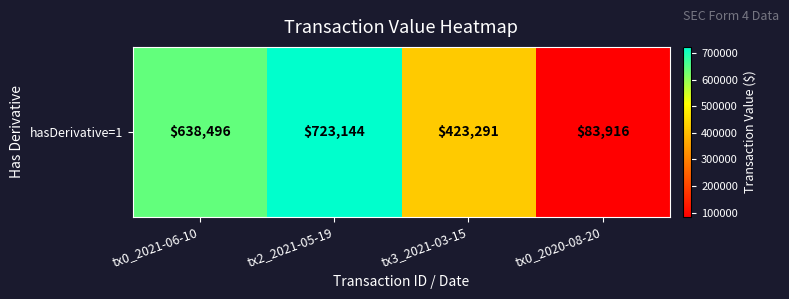

What is the average value?

467212